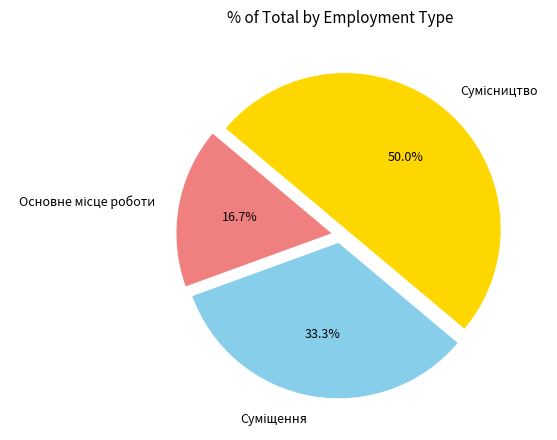

Which category has the smallest portion of the pie?

Основне місце роботи